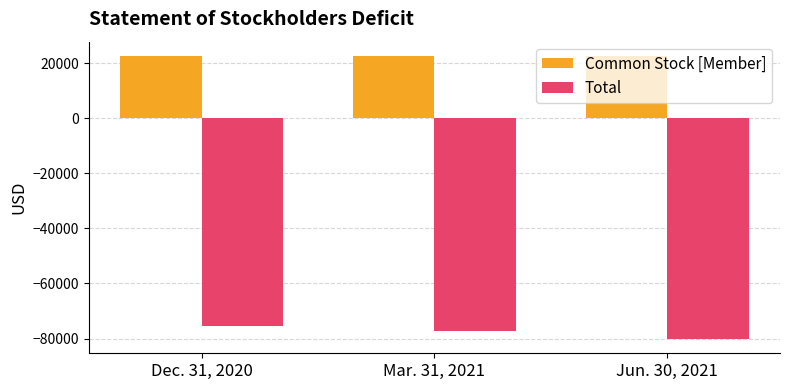

What is the label of the 3rd bar from the right?

Dec. 31, 2020